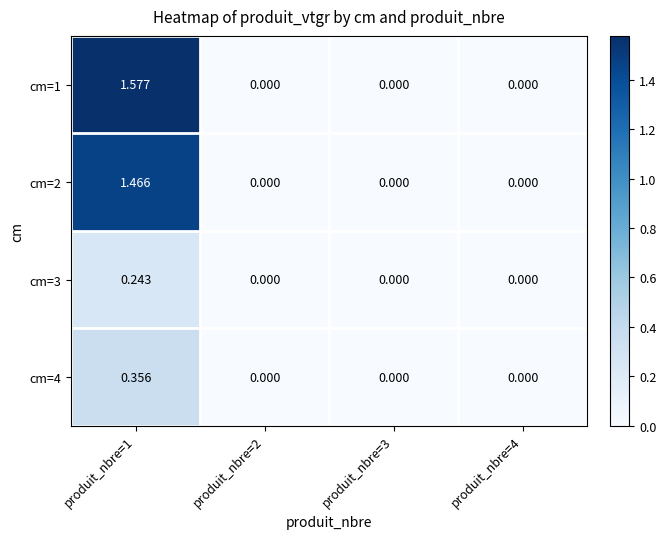

Is the value of cm=4 at produit_nbre=1 greater than the value of cm=1 at produit_nbre=2?

Yes